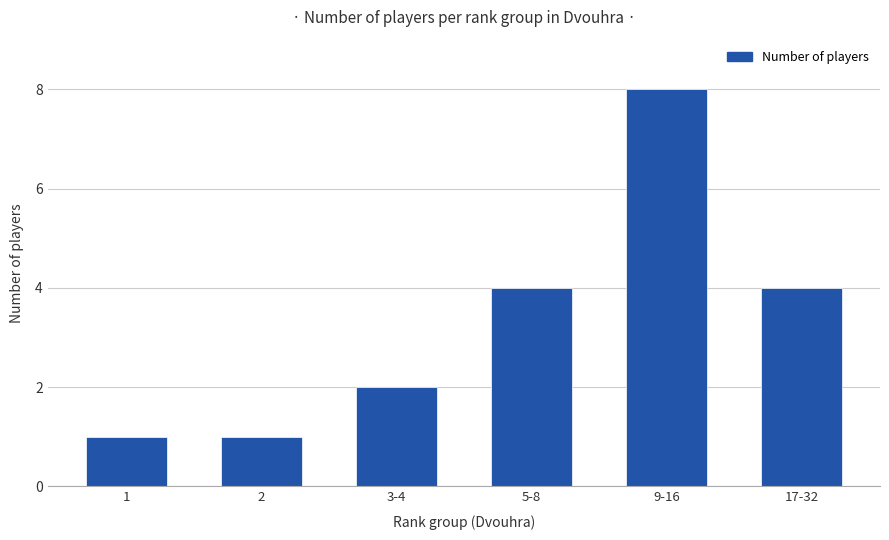

Between 9-16 and 2, which is larger?

9-16